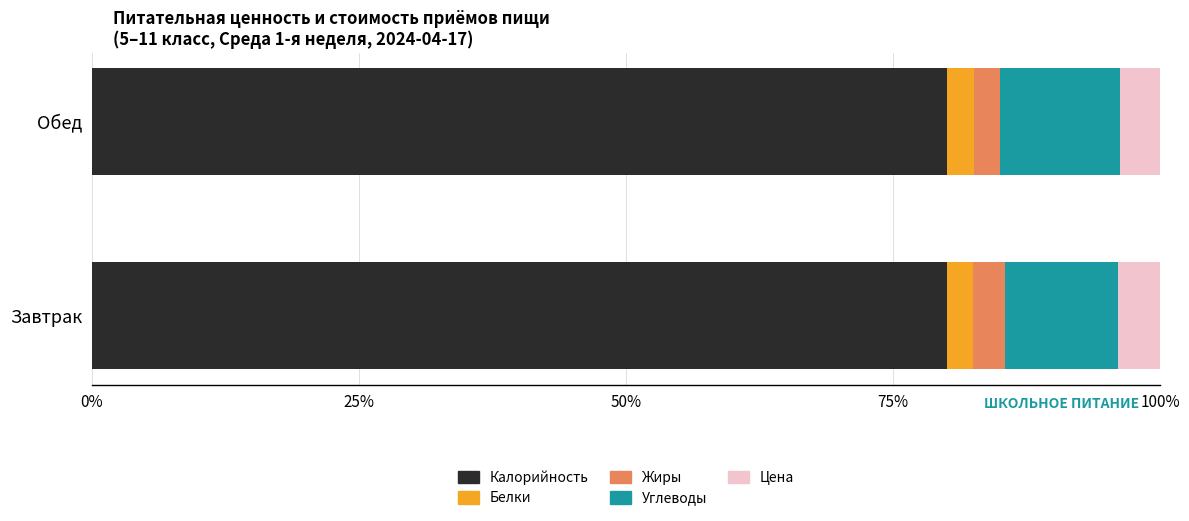

The value of Калорийность at Завтрак is 16.4. True or false?

False